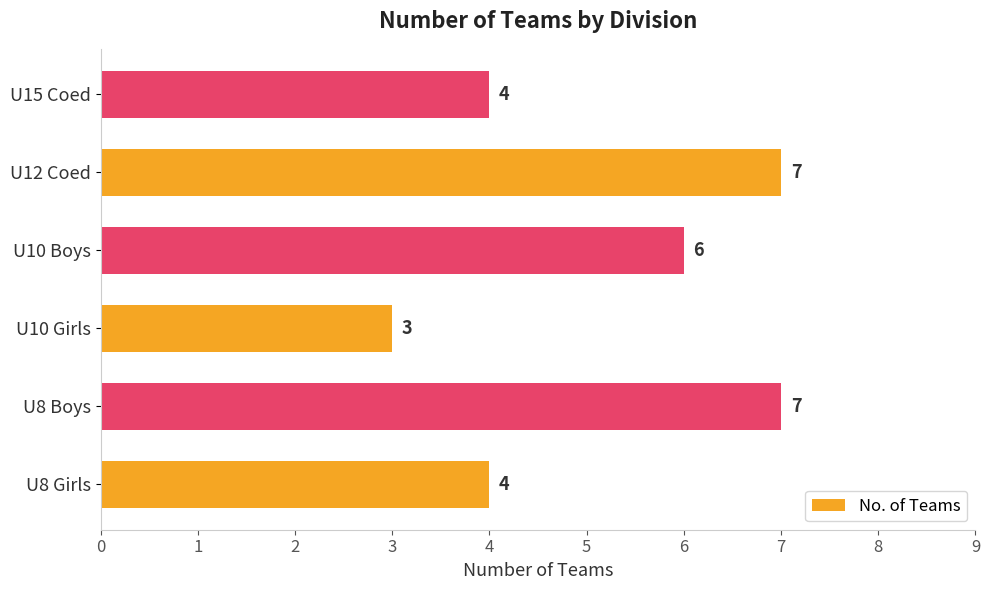

How many categories are shown in the chart?

6